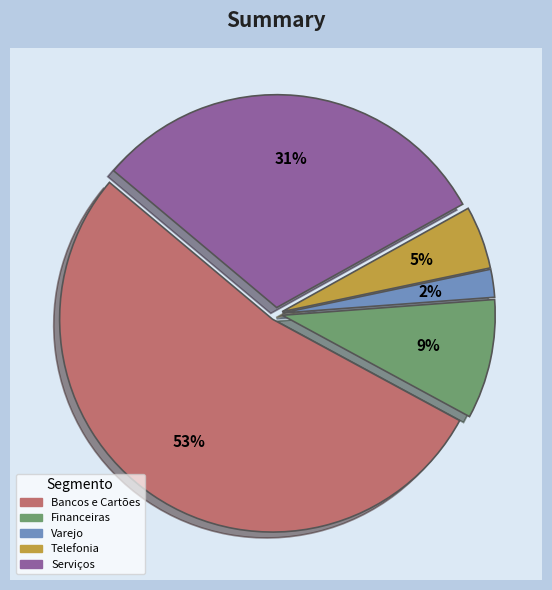

Combined, do 9 and Telefonia account for over 50%?

No